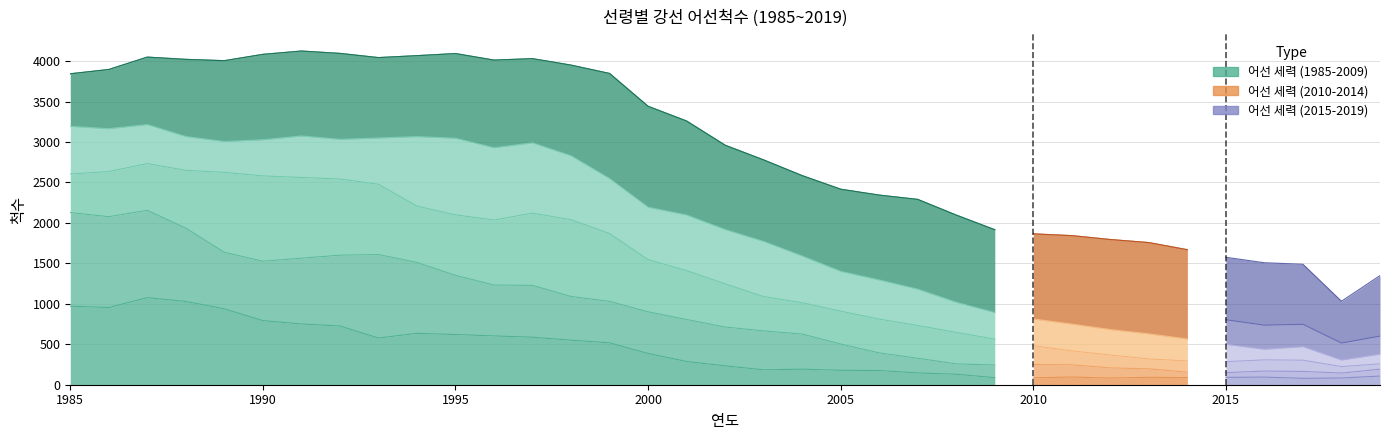

How many lines are shown in the chart?

6